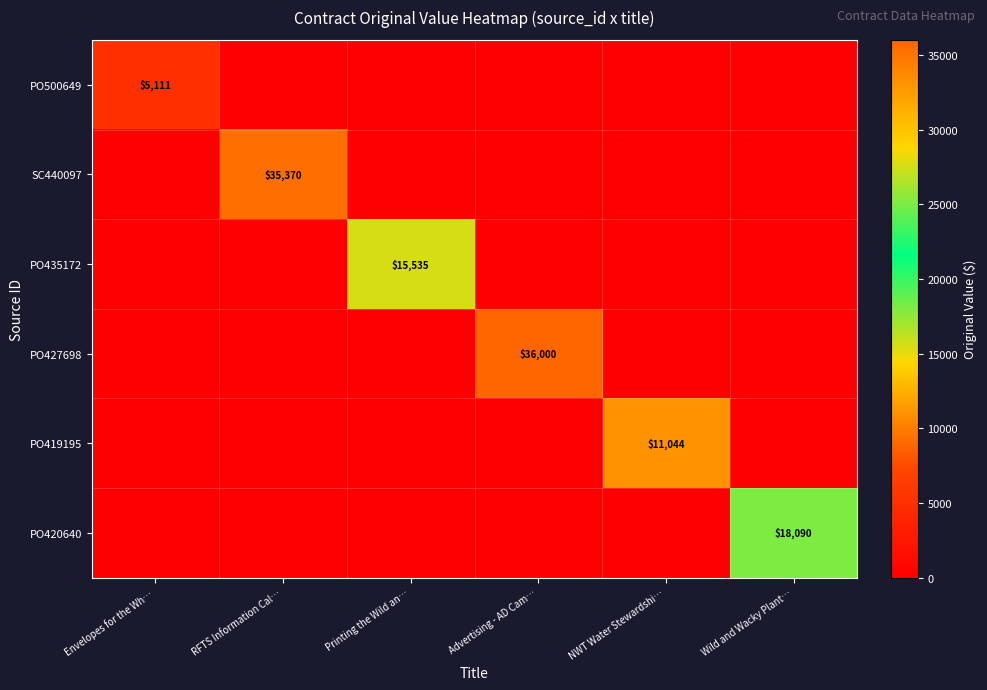

What is the sum of all PO420640 values?

18090.0